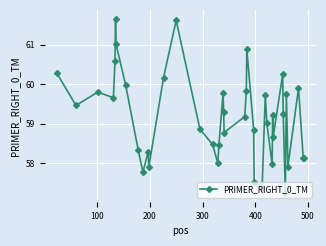

What is the difference between the second highest and minimum values?

4.4